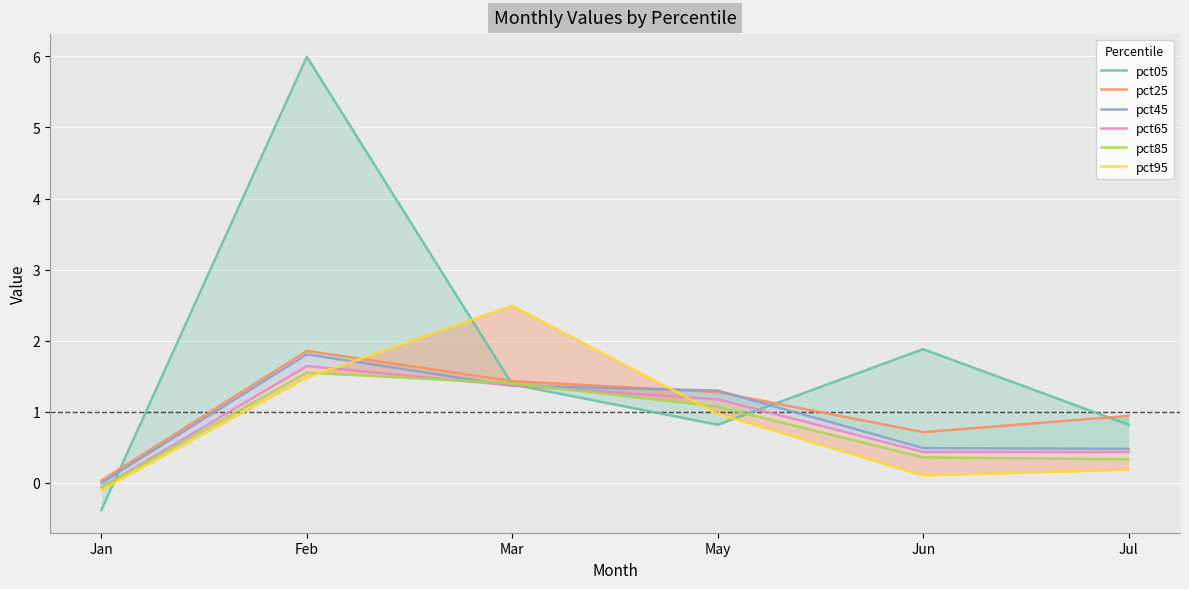

What are all the series names shown in the legend?

pct05, pct25, pct45, pct65, pct85, pct95